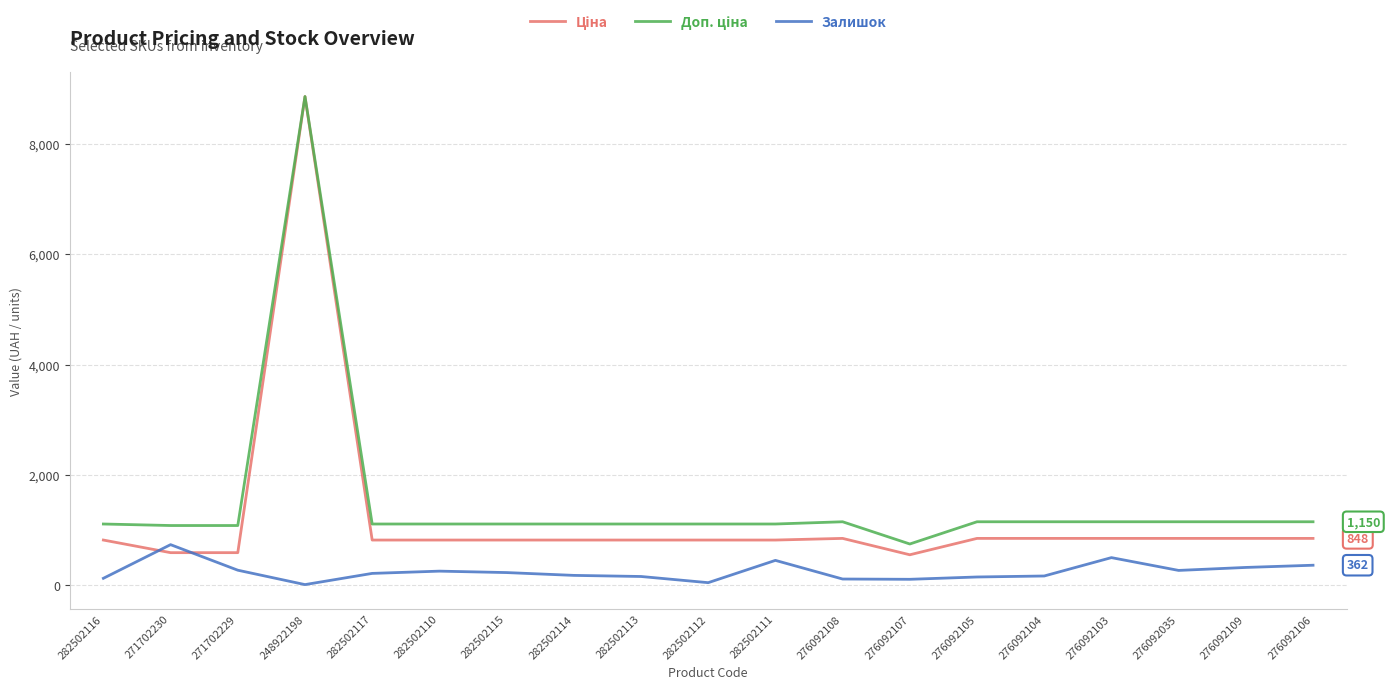

What is the maximum value for Залишок?

735.0